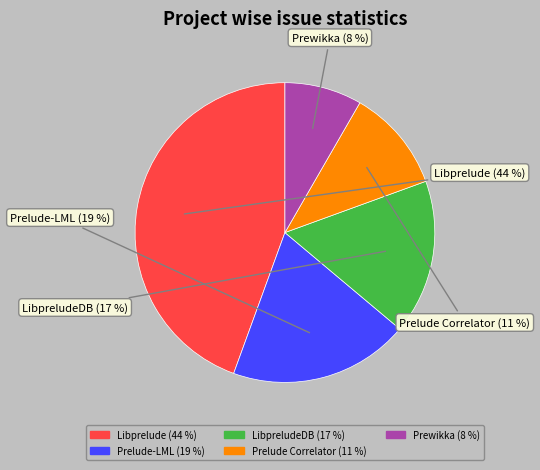

Do LibpreludeDB and Prelude Correlator together represent more than half of the pie?

No